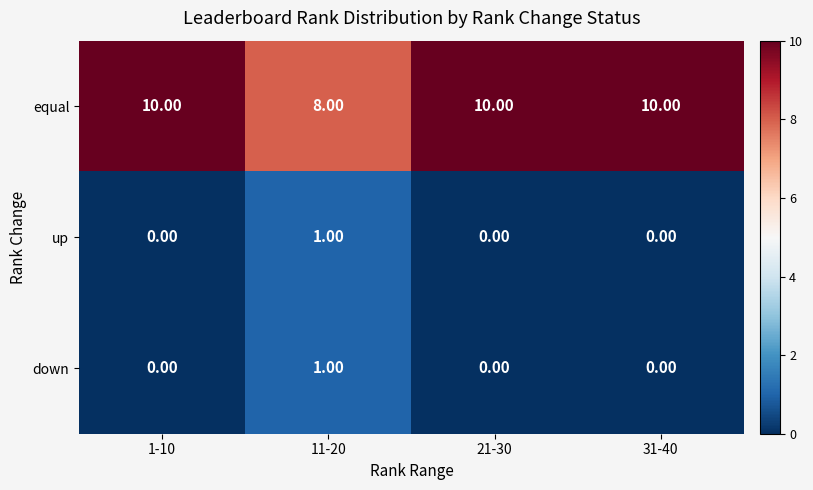

At how many categories does at least one series exceed 4?

4